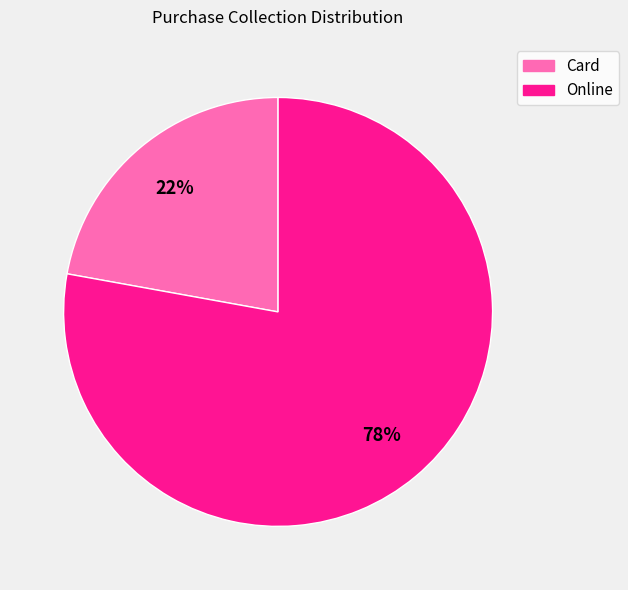

Which has a higher value, Card or Online?

Online